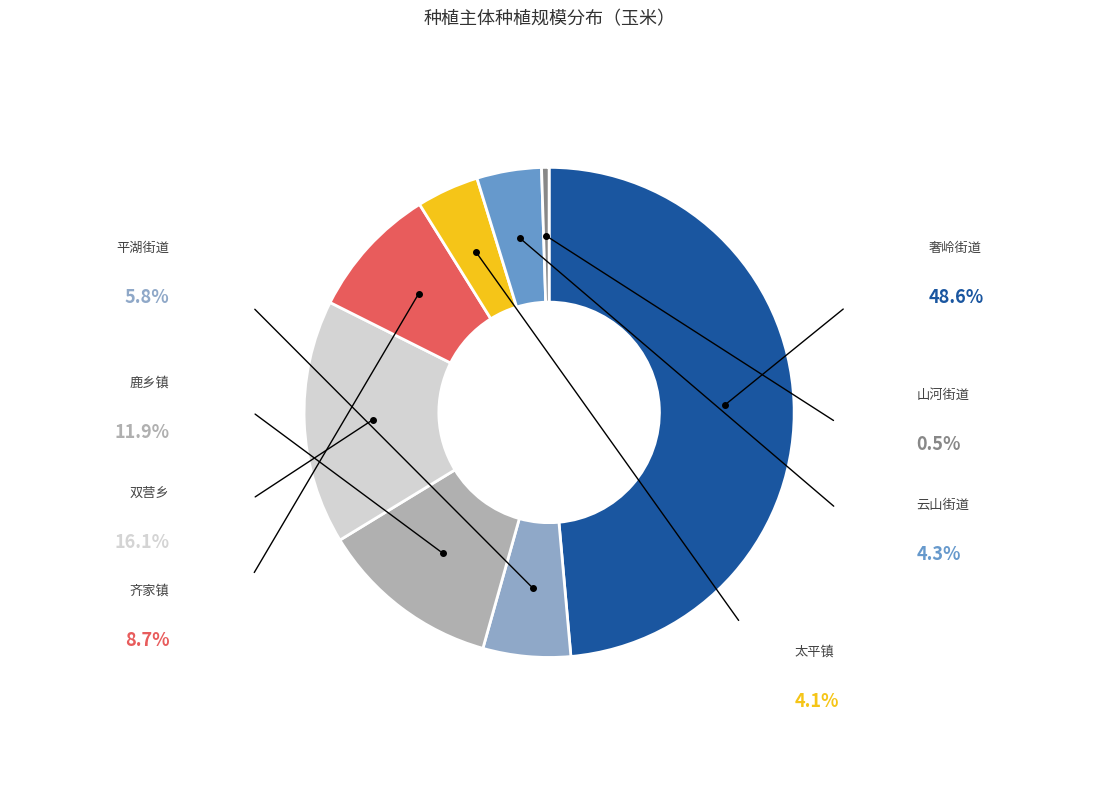

Does any single category account for the majority?

No